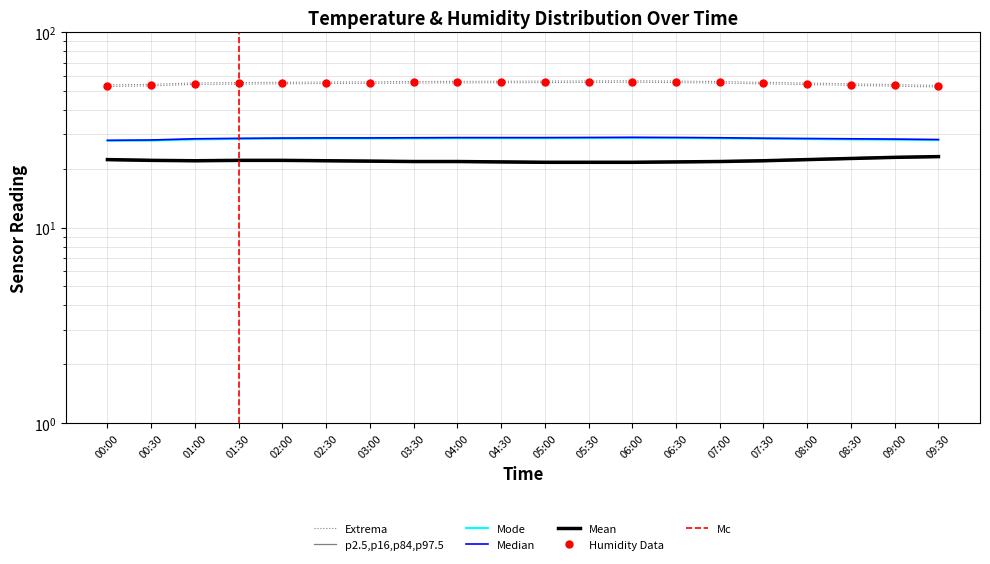

True or false: humidity_lower and temp_upper intersect in this chart.

False